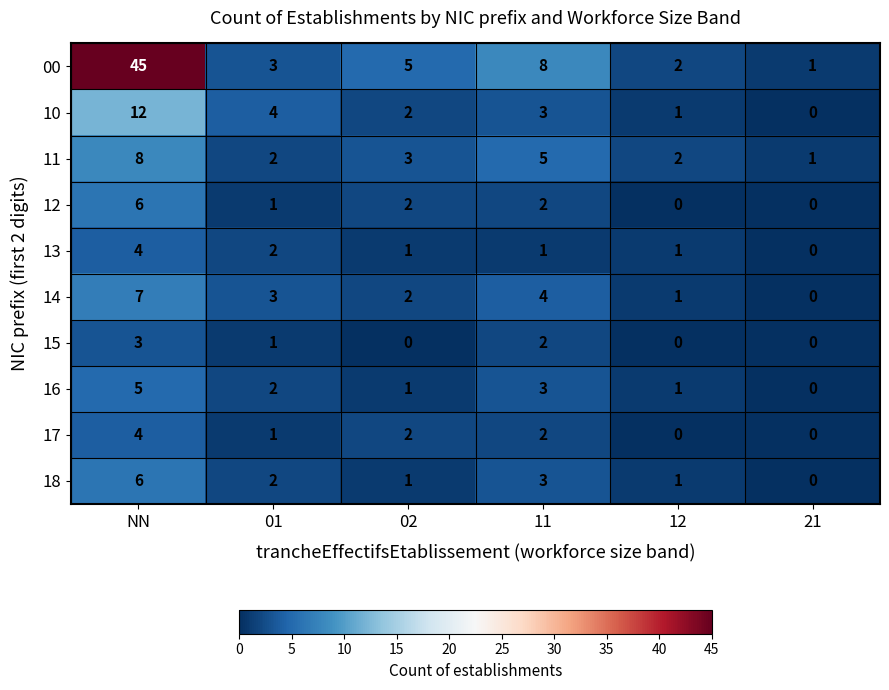

At which category is the sum across all series the highest?

NN